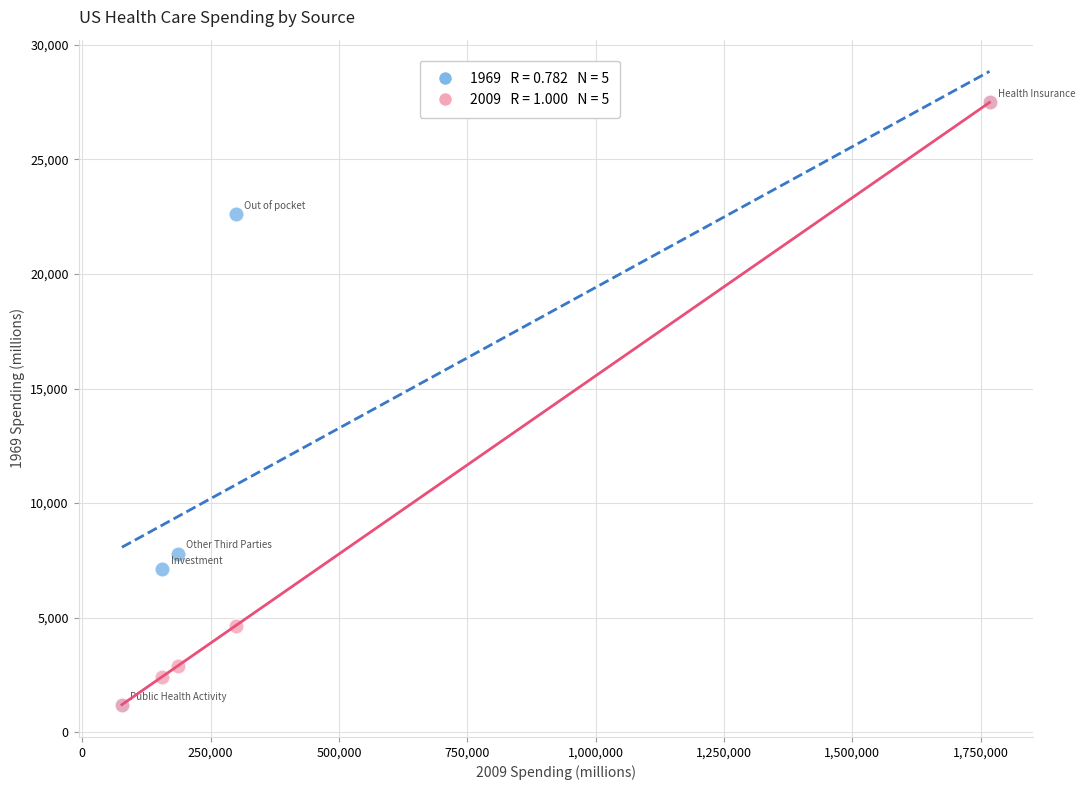

Across all series, what Y value is closest to 14331?

7788.3